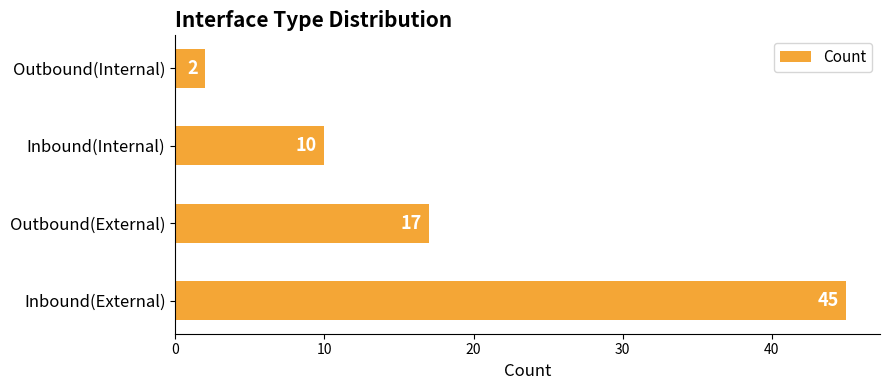

Where is the data nearest to the value 23?

Outbound(External)